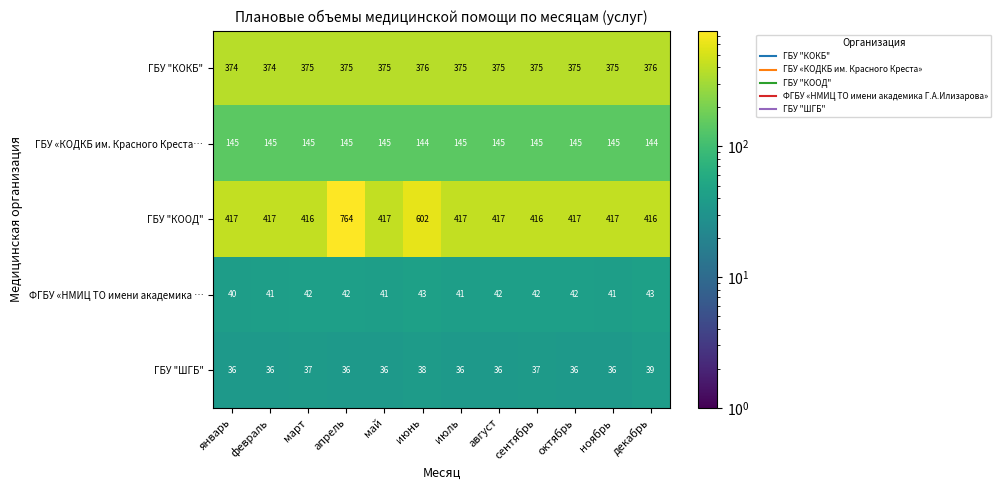

How many ФГБУ «НМИЦ ТО имени академика … values are between 41 and 42?

9